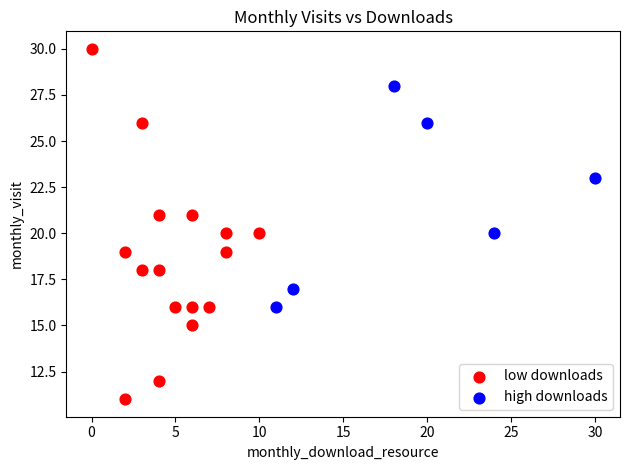

What are all the series names shown in the legend?

low downloads, high downloads